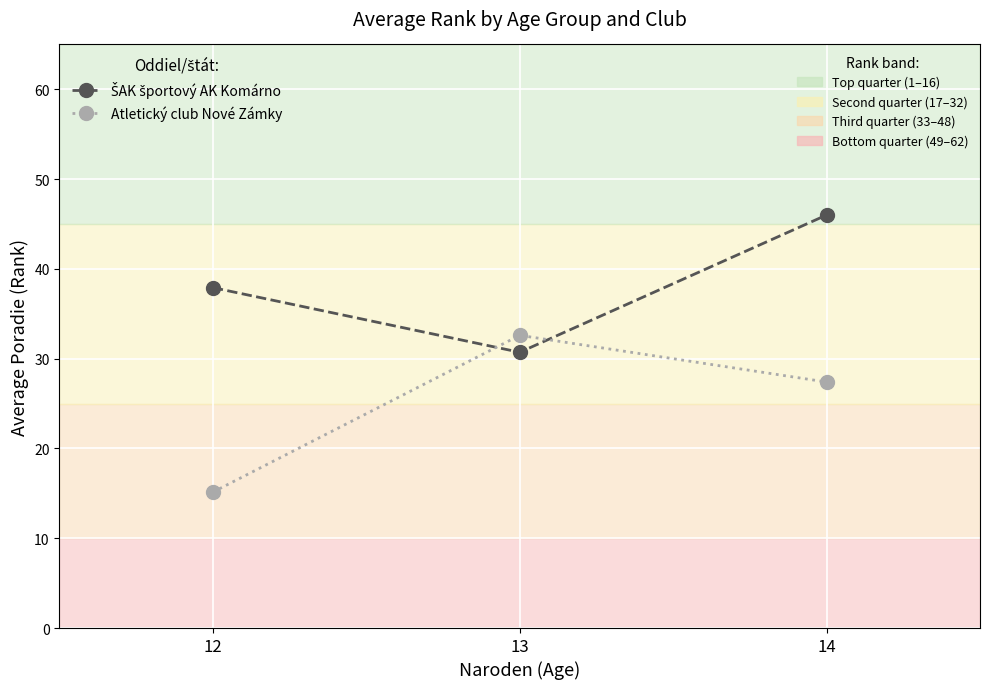

What is the minimum value shown in the chart?

15.1